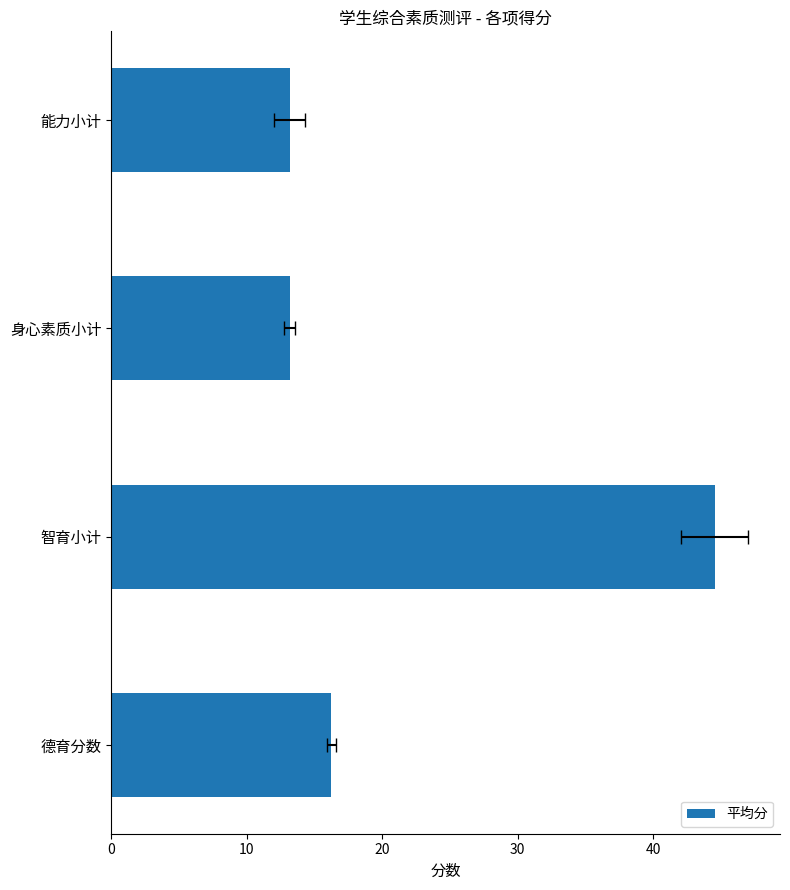

What is the change in value from 德育分数 to 身心素质小计?

-3.1